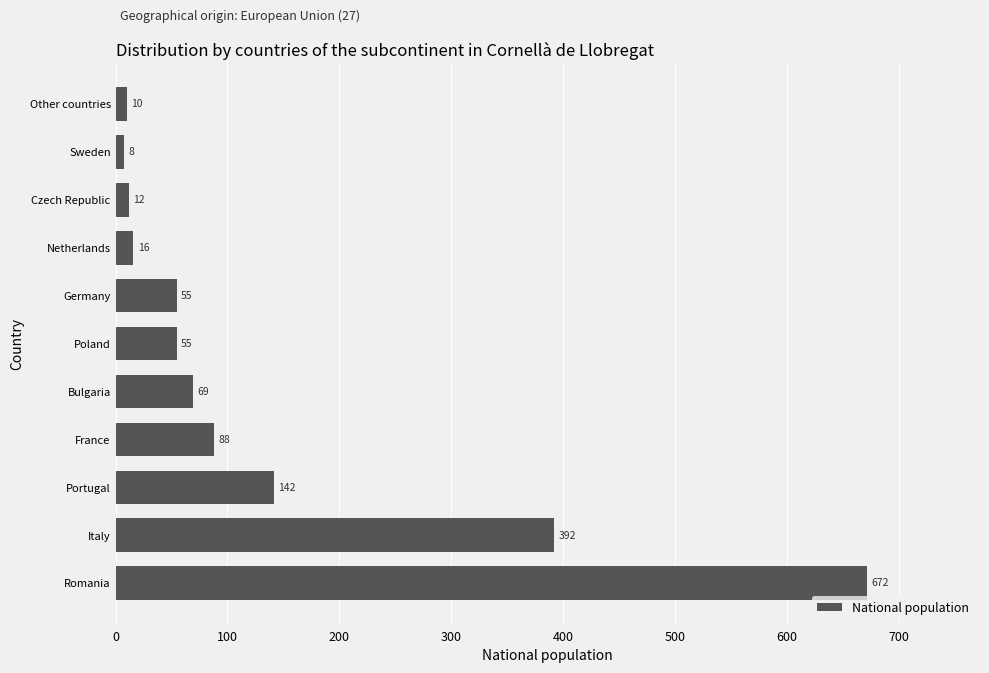

Reading bottom to top, transcribe all the data shown in this chart.

Romania=672	Italy=392	Portugal=142	France=88	Bulgaria=69	Poland=55	Germany=55	Netherlands=16	Czech Republic=12	Sweden=8	Other countries=10